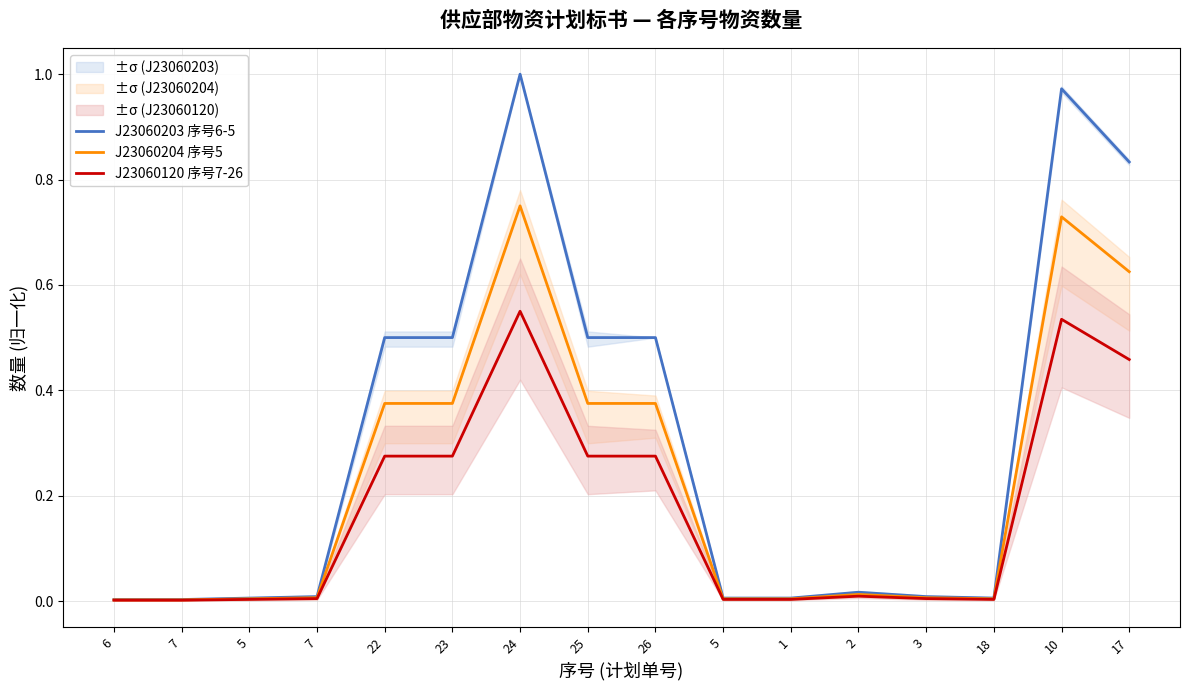

At which category is the sum across all series the highest?

24